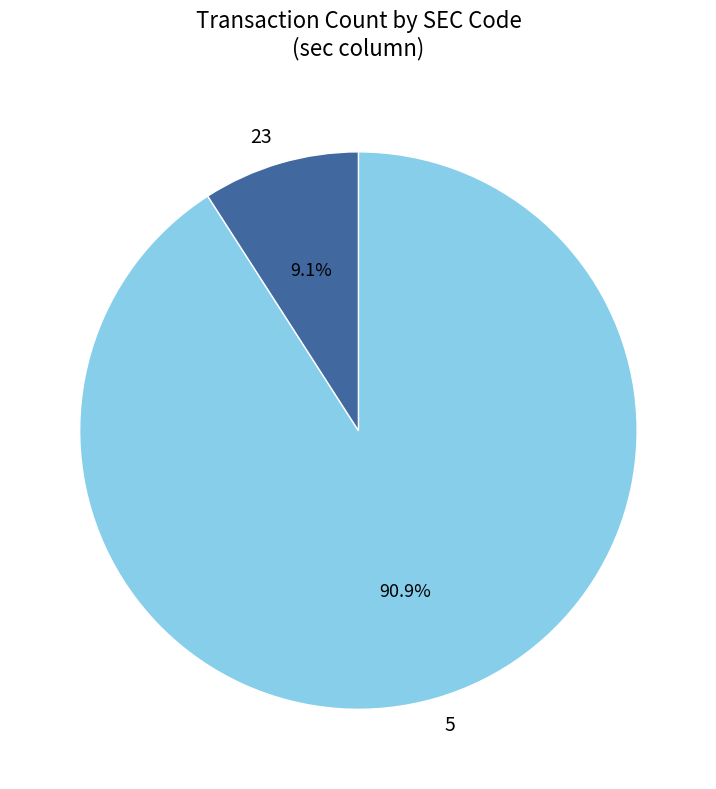

What is the majority slice?

5